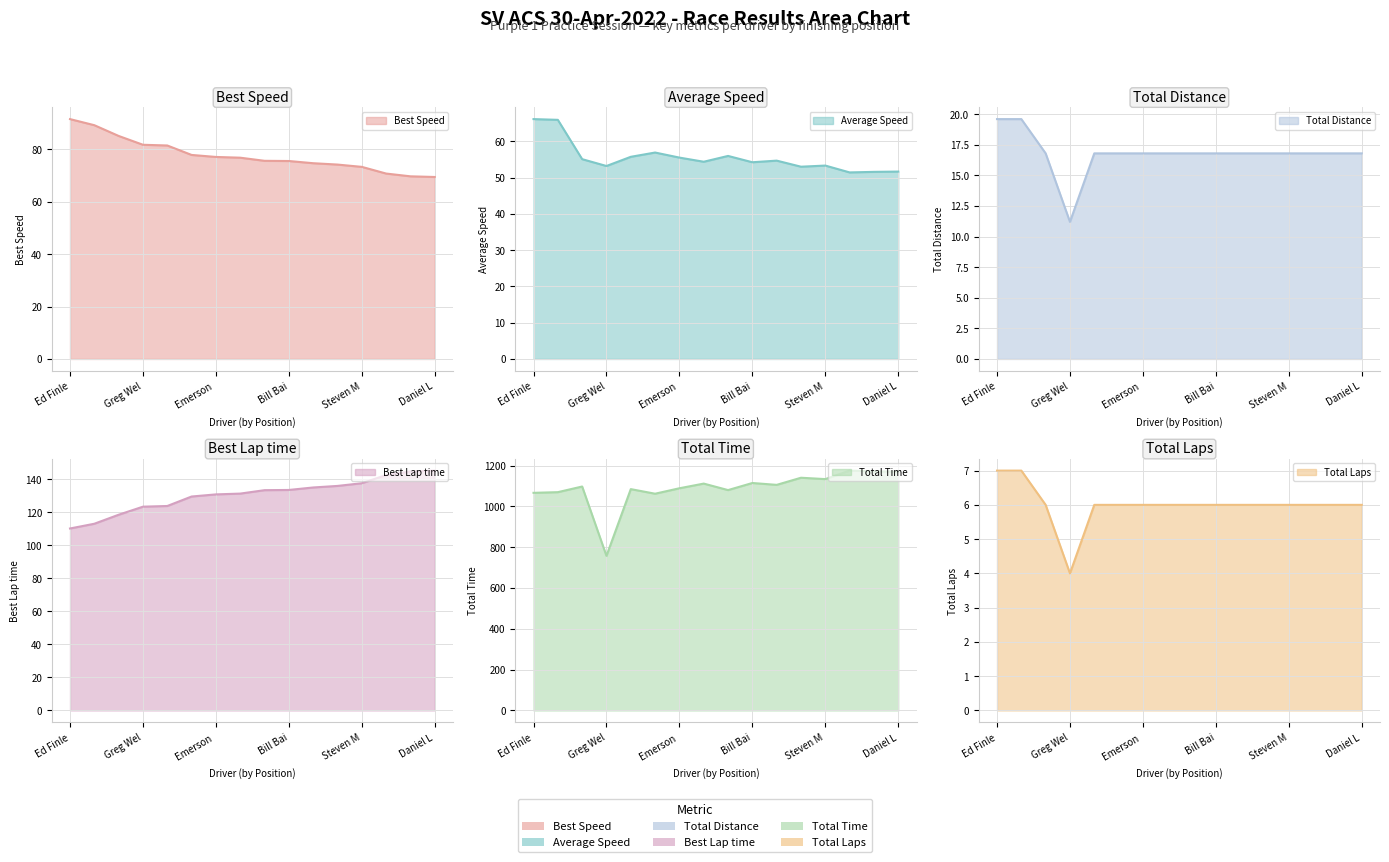

True or false: Average Speed and Best Speed intersect in this chart.

False